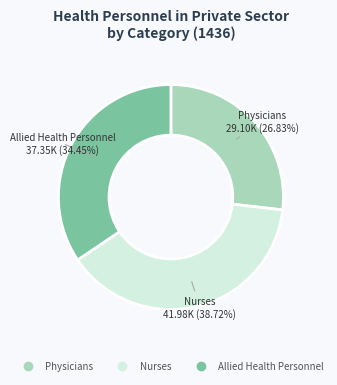

How many segments does this pie chart have?

3